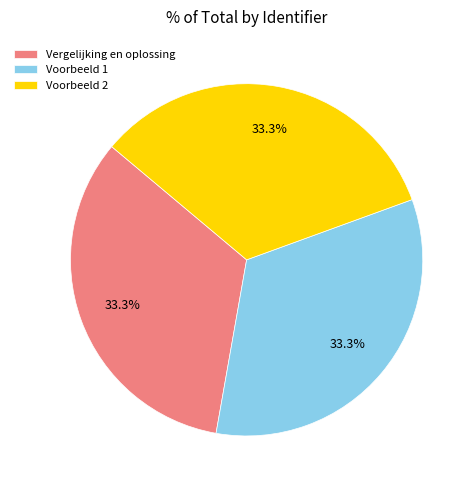

Does any single category account for the majority?

No